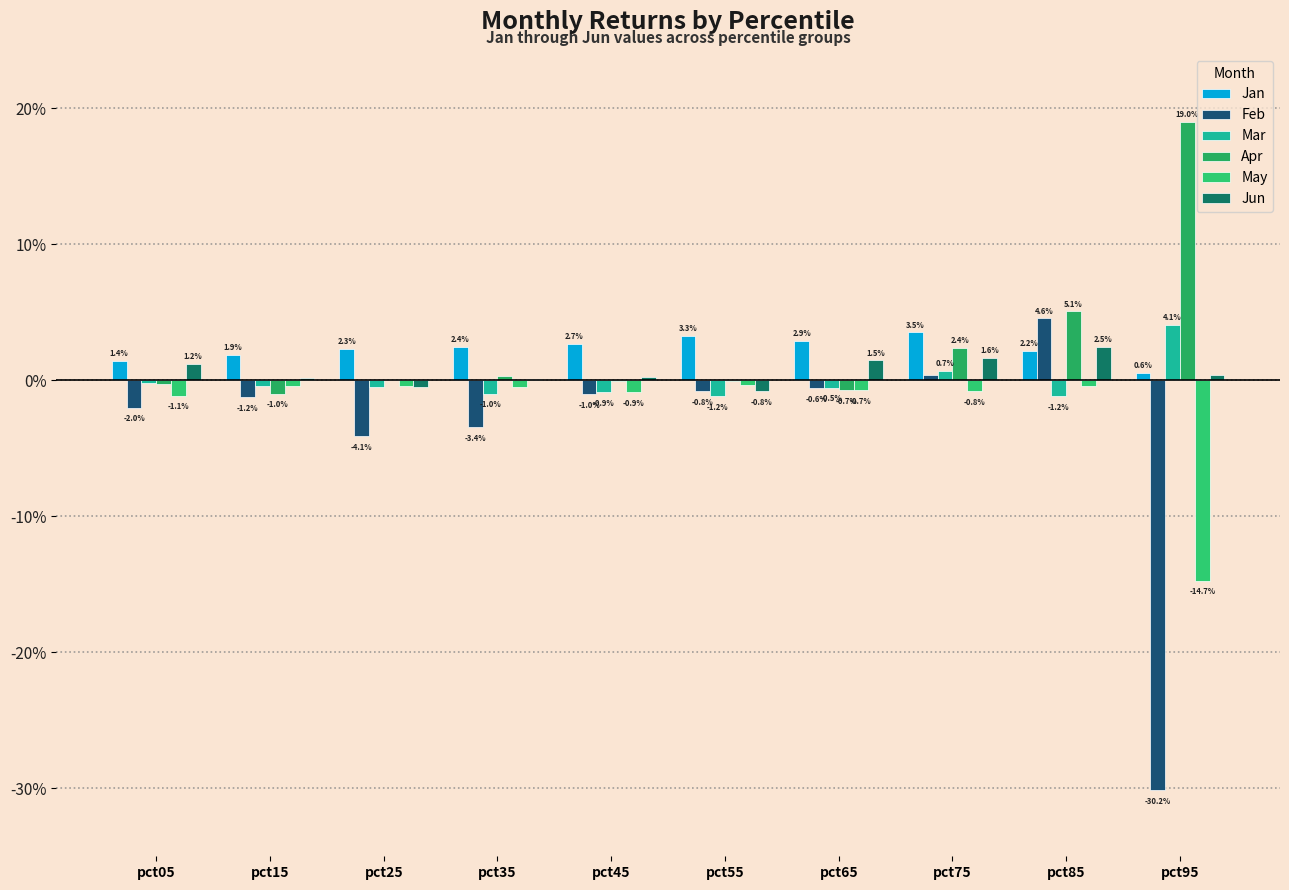

At how many categories does at least one series exceed 0?

10